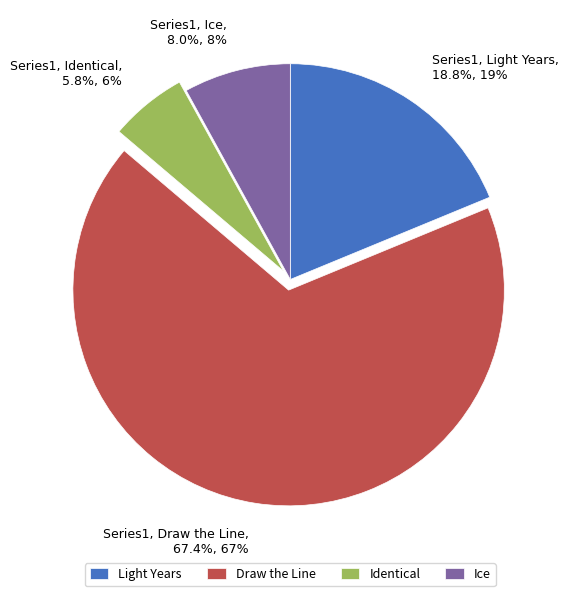

What percentage is NOT represented by Draw the Line?

32.6%